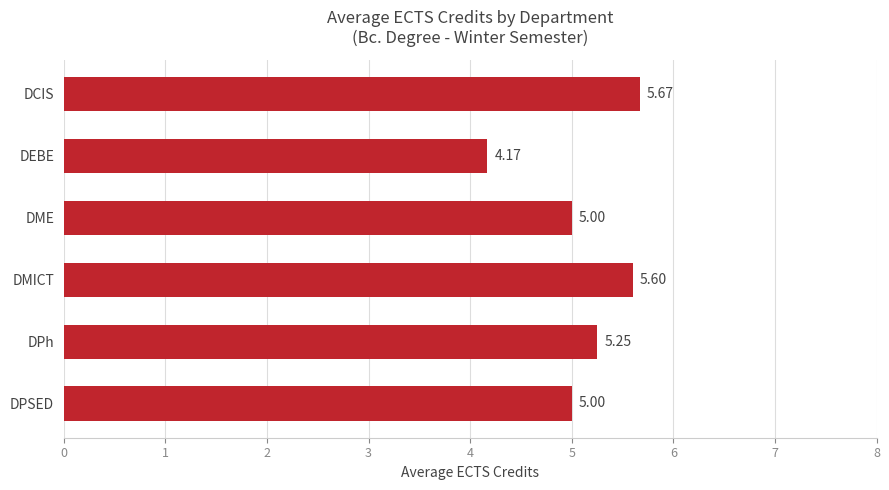

What is the ratio of the value at DME to the value at DPh?

1.0